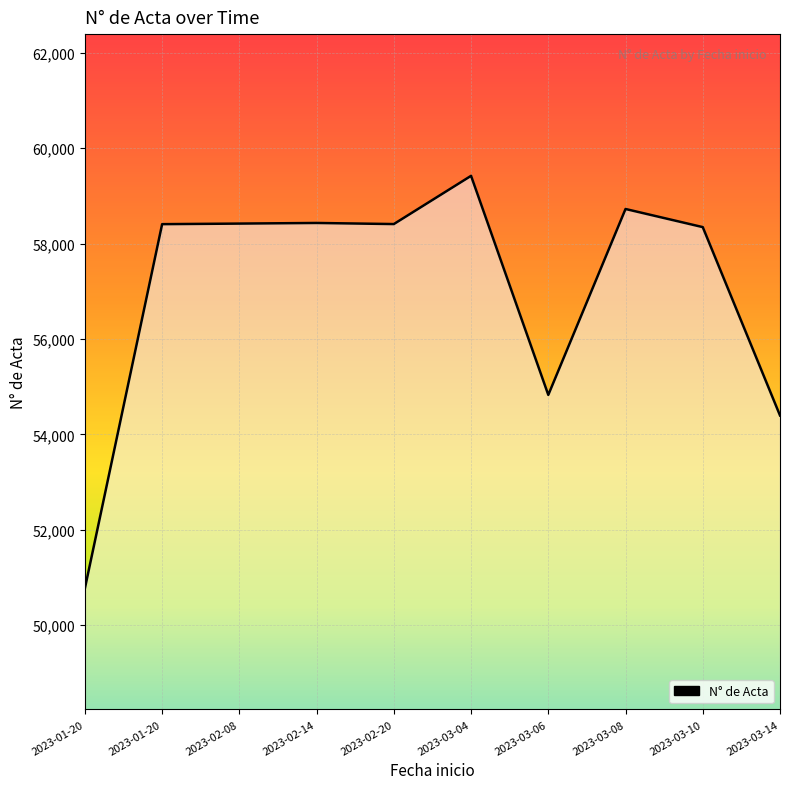

Reading left to right, extract all data points from this chart.

50772	58406	58418	58431	58408	59419	54827	58724	58344	54396